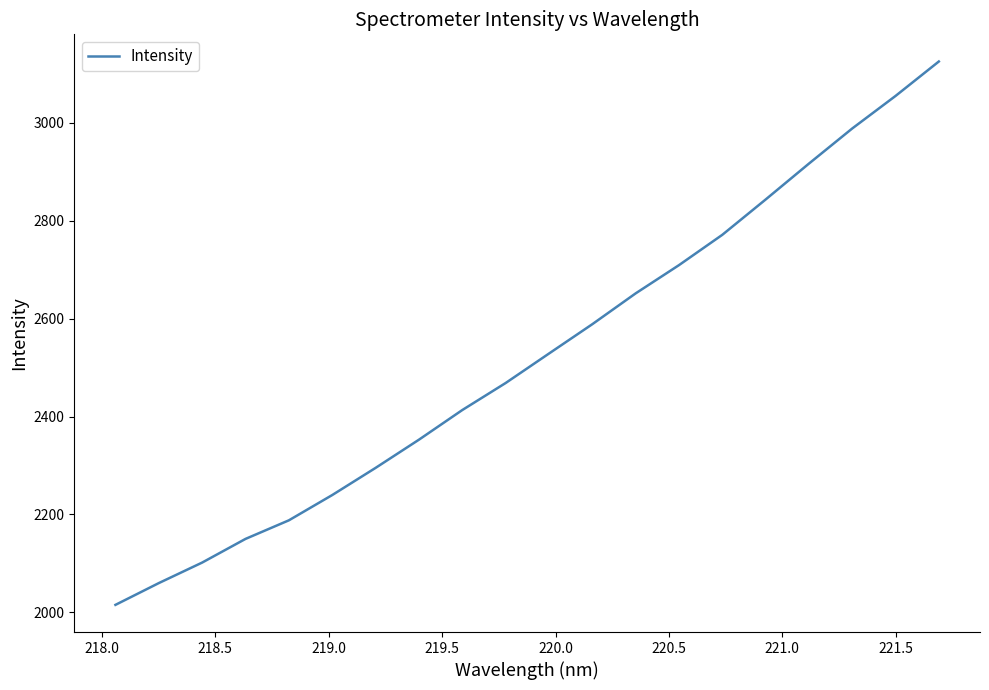

What is the difference between the maximum and minimum values?

1110.0